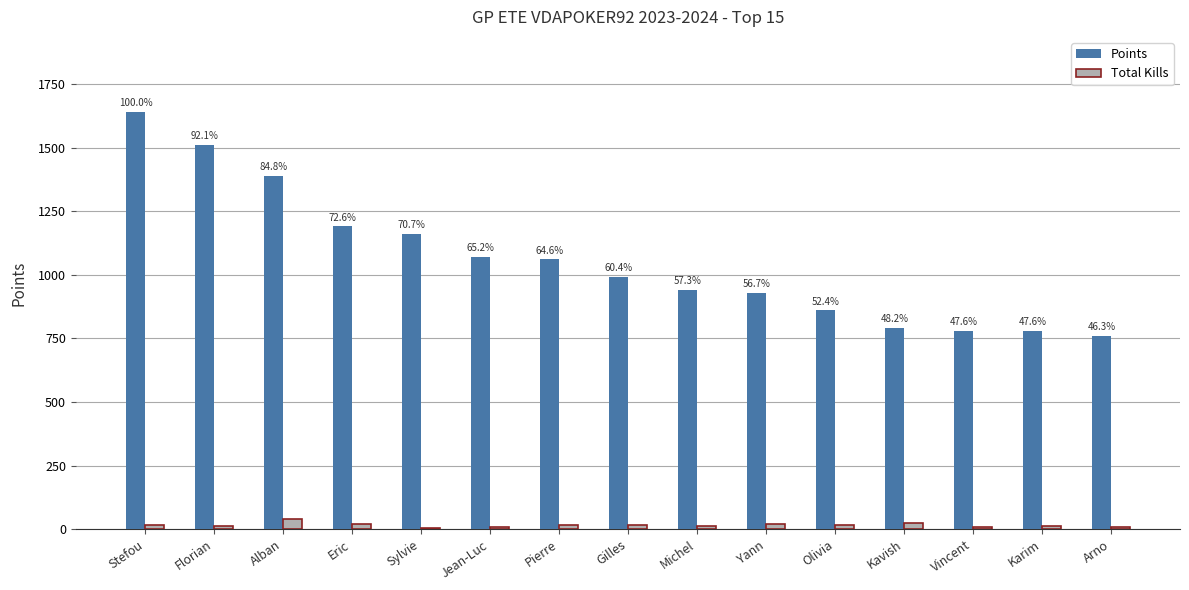

Between Stefou and Gilles, which series saw the biggest shift?

Points